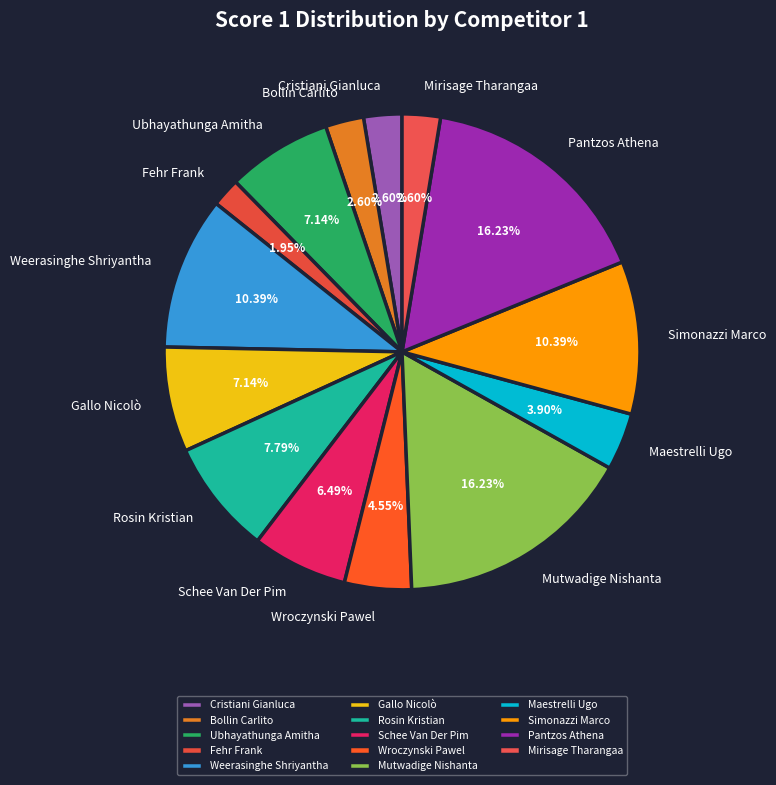

Do Wroczynski Pawel and Bollin Carlito together represent more than half of the pie?

No